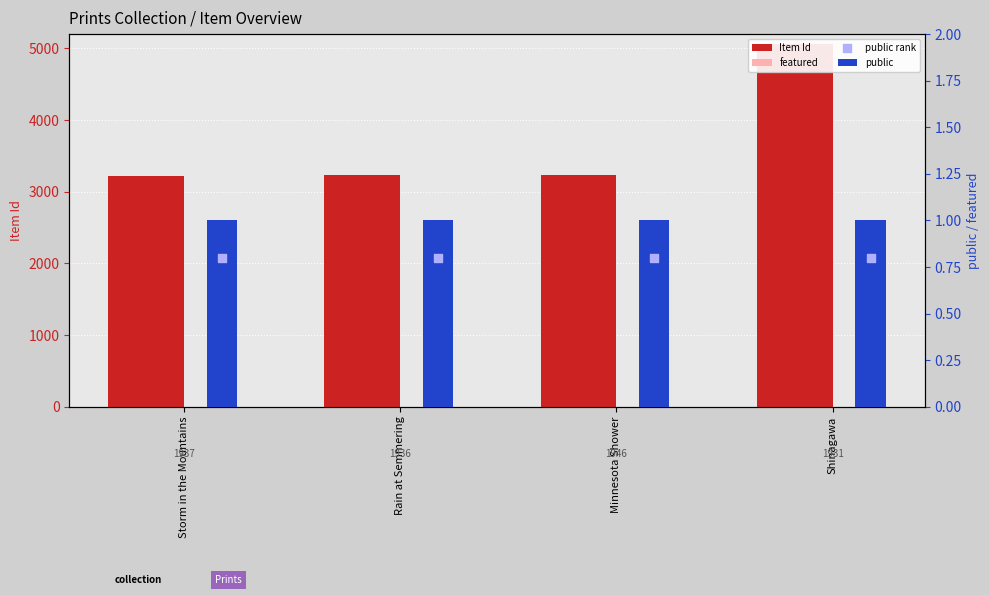

What is the total value across all series at Shinagawa?

5057.8